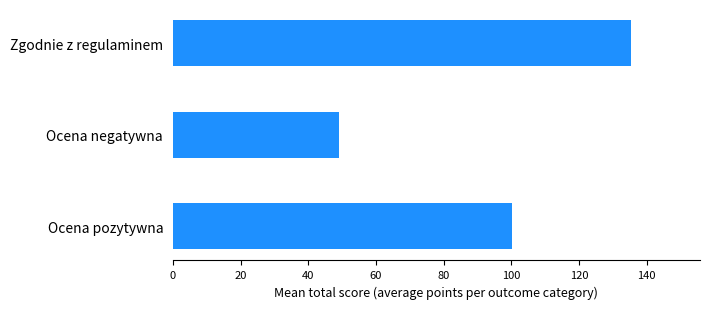

Read the value at Zgodnie z regulaminem.

135.4